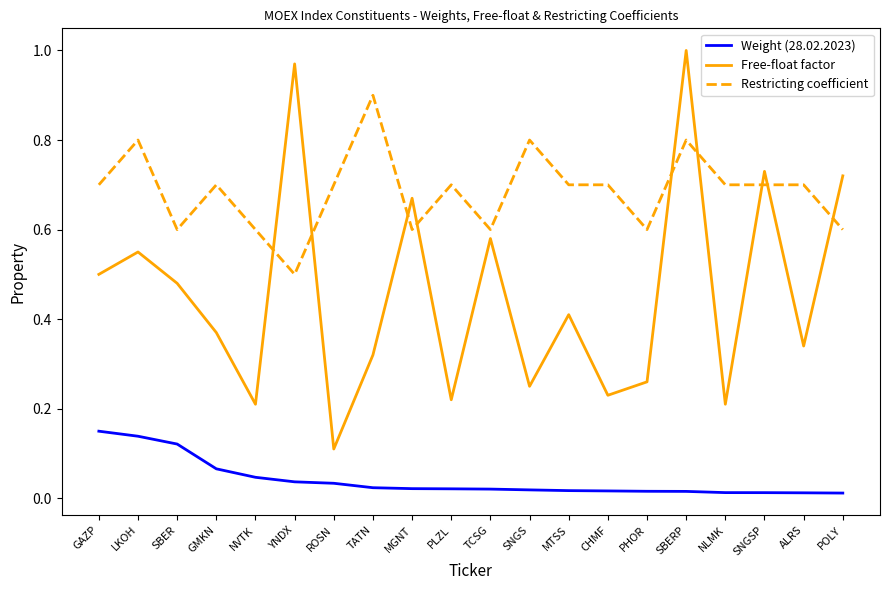

At which category does Restricting coefficient reach its first local valley?

SBER